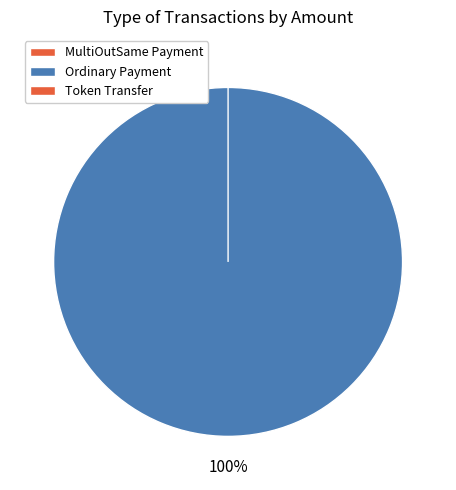

Count the number of slices in the pie.

10